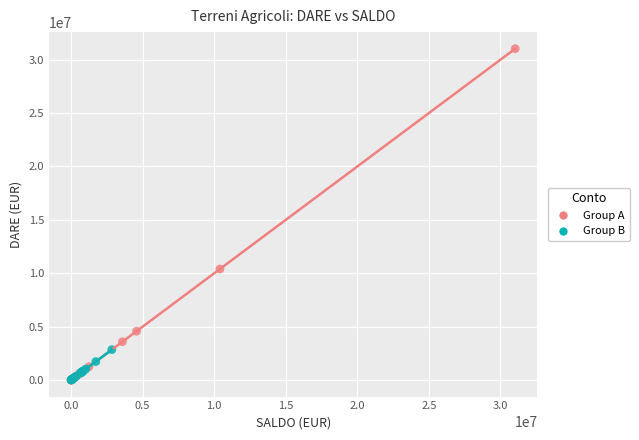

What are all the series names shown in the legend?

Group A, Group B